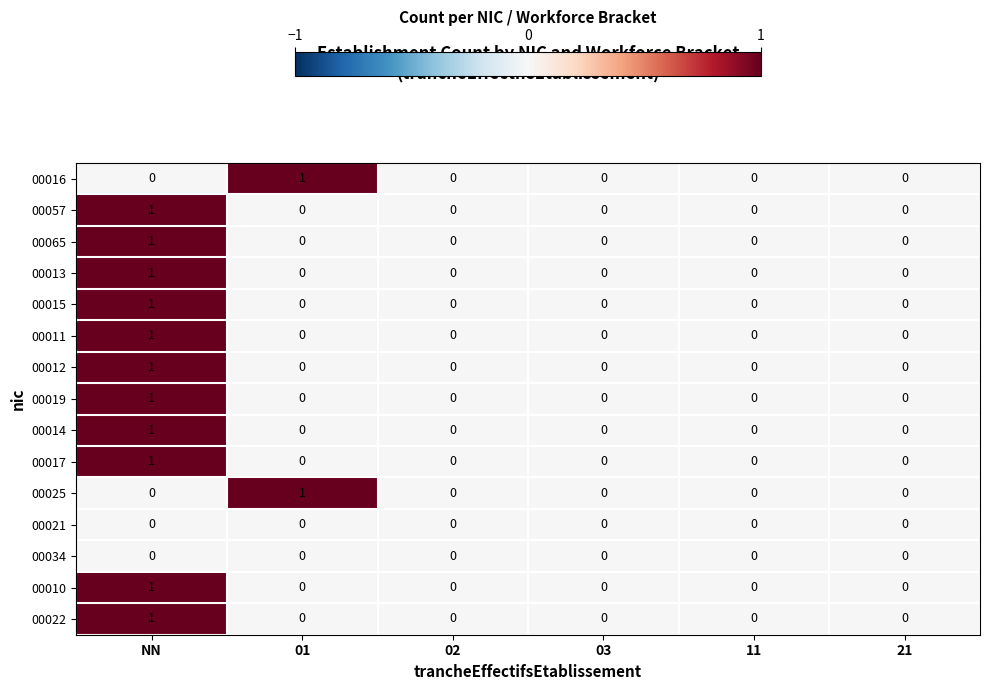

Which category has the highest value in the 00017 series?

NN